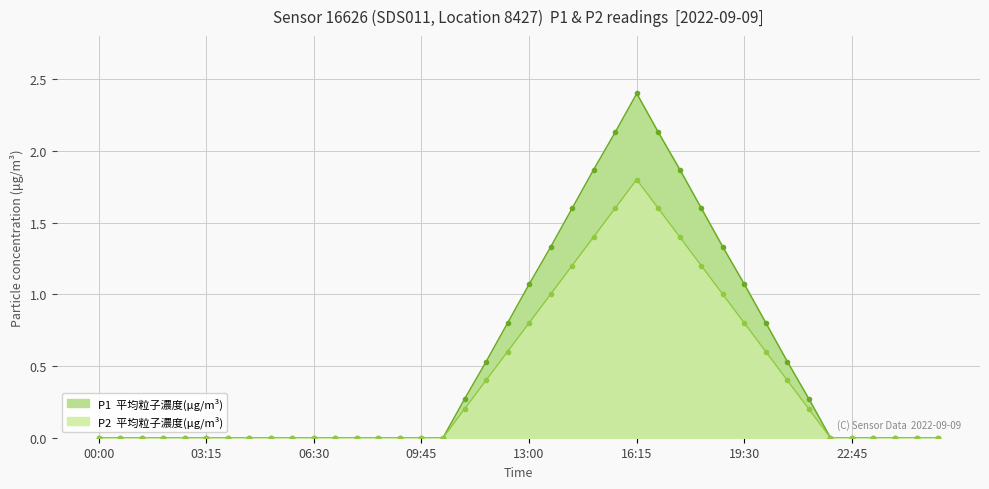

What are all the series names shown in the legend?

P1, P2